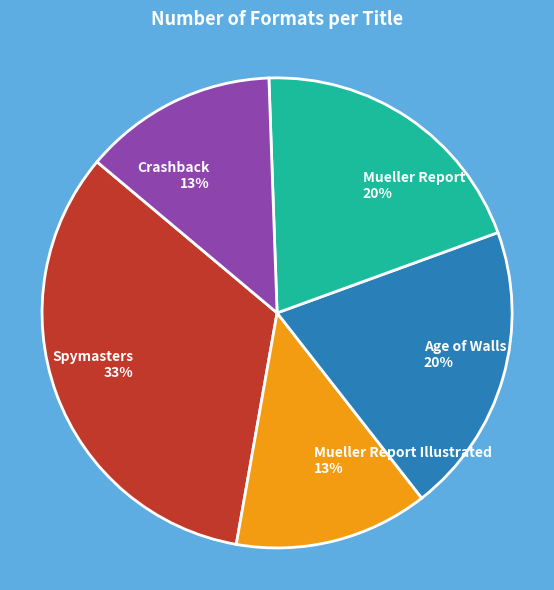

To the nearest percent, what is the average slice percentage?

20%